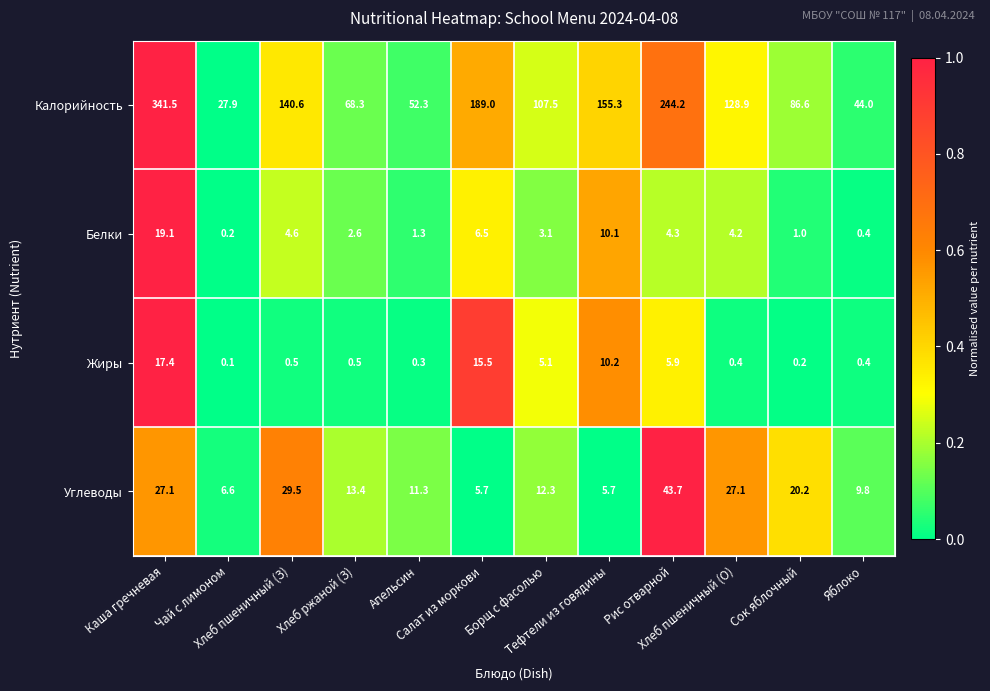

What is the average value of the Белки series?

4.8